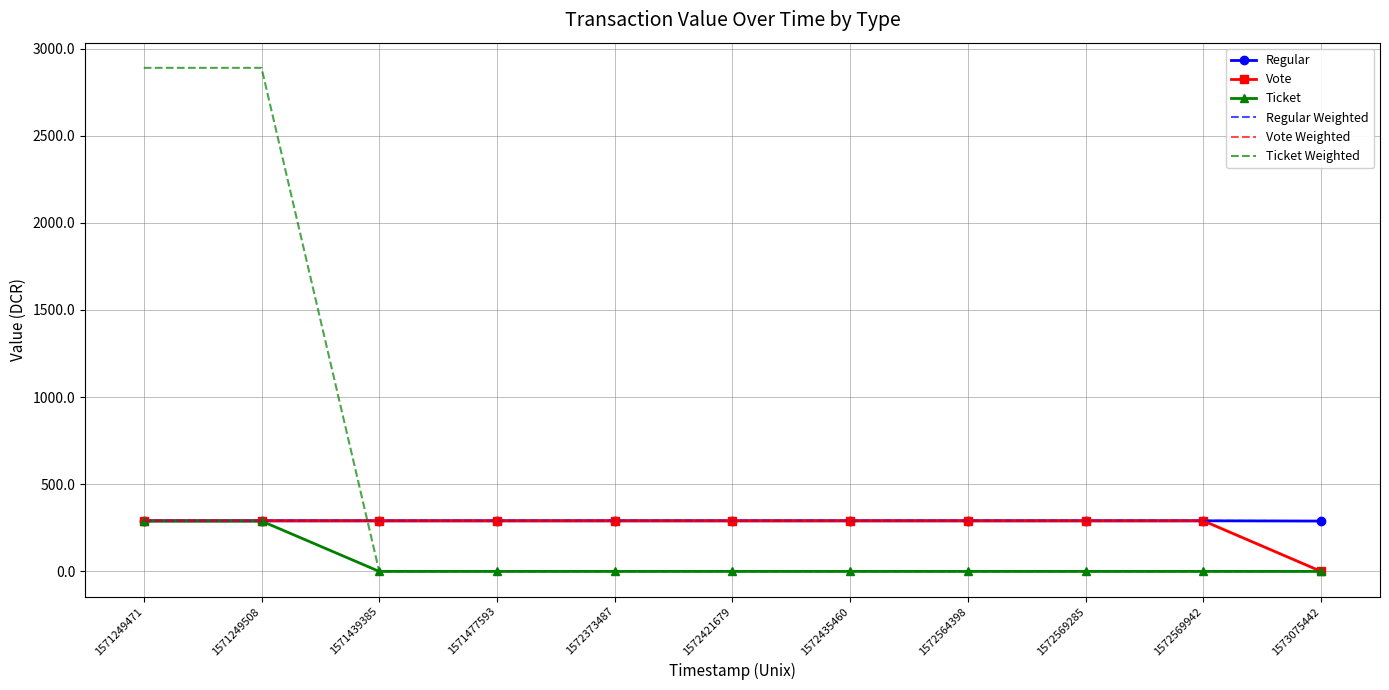

Reading right to left, list all the values displayed in this chart.

Regular: 1573075442=288.9	1572569942=290.3	1572569285=290.3	1572564398=290.3	1572435460=290.3	1572421679=290.3	1572373487=290.3	1571477593=290.3	1571439385=290.3	1571249508=290.3	1571249471=290.3
Vote: 1573075442=0.0	1572569942=290.3	1572569285=290.3	1572564398=290.3	1572435460=290.3	1572421679=290.3	1572373487=290.3	1571477593=290.3	1571439385=290.3	1571249508=290.3	1571249471=290.3
Ticket: 1573075442=0.0	1572569942=0.0	1572569285=0.0	1572564398=0.0	1572435460=0.0	1572421679=0.0	1572373487=0.0	1571477593=0.0	1571439385=0.0	1571249508=288.9	1571249471=288.9
Regular Weighted: 1573075442=288.9	1572569942=290.3	1572569285=290.3	1572564398=290.3	1572435460=290.3	1572421679=290.3	1572373487=290.3	1571477593=290.3	1571439385=290.3	1571249508=290.3	1571249471=290.3
Vote Weighted: 1573075442=0.0	1572569942=290.3	1572569285=290.3	1572564398=290.3	1572435460=290.3	1572421679=290.3	1572373487=290.3	1571477593=290.3	1571439385=290.3	1571249508=290.3	1571249471=290.3
Ticket Weighted: 1573075442=0.0	1572569942=0.0	1572569285=0.0	1572564398=0.0	1572435460=0.0	1572421679=0.0	1572373487=0.0	1571477593=0.0	1571439385=0.0	1571249508=2889.2	1571249471=2889.2